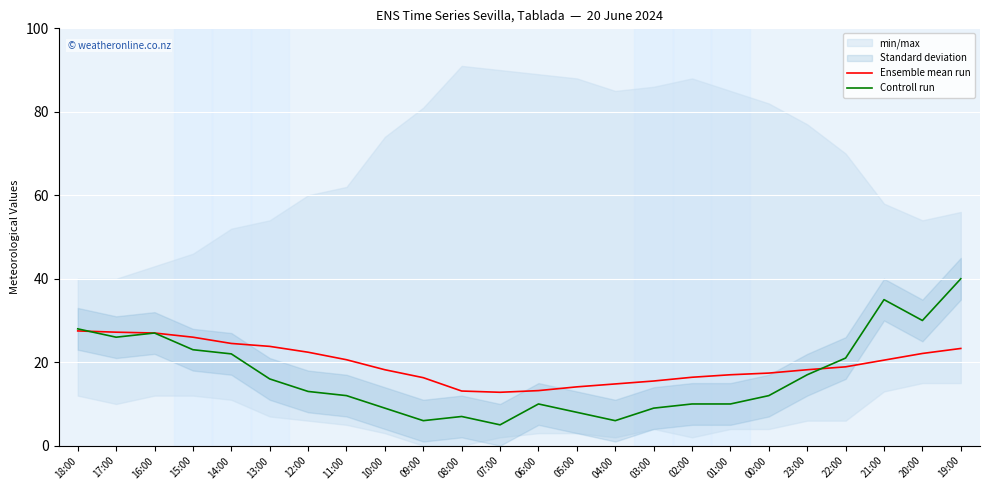

What is the sum of all Controll run values?

402.0